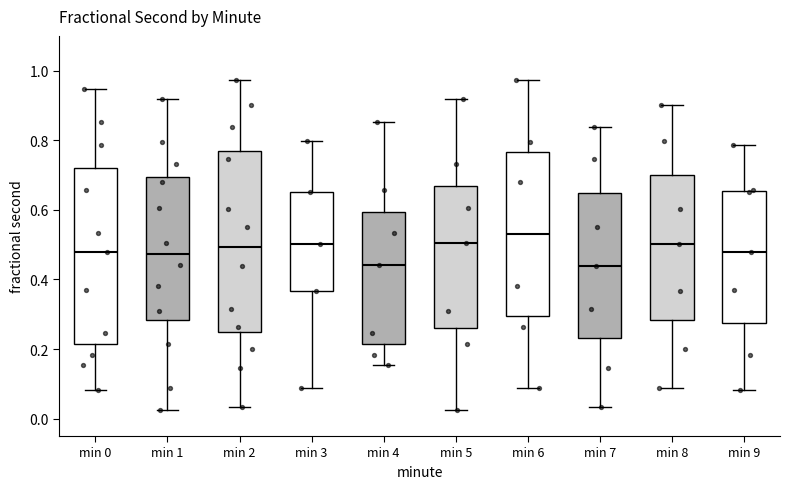

Reading left to right, read every box against the y-axis: the position of its median line, the range the box covers, and the ends of its whiskers. The values are not printed on the chart, so give them approximately, as read against the axis.

min 0: median 0.48, box 0.22 to 0.72, whiskers 0.08 to 0.94
min 1: median 0.48, box 0.28 to 0.70, whiskers 0.02 to 0.92
min 2: median 0.50, box 0.24 to 0.76, whiskers 0.04 to 0.98
min 3: median 0.50, box 0.36 to 0.66, whiskers 0.08 to 0.80
min 4: median 0.44, box 0.22 to 0.60, whiskers 0.16 to 0.86
min 5: median 0.50, box 0.26 to 0.66, whiskers 0.02 to 0.92
min 6: median 0.54, box 0.30 to 0.76, whiskers 0.08 to 0.98
min 7: median 0.44, box 0.24 to 0.64, whiskers 0.04 to 0.84
min 8: median 0.50, box 0.28 to 0.70, whiskers 0.08 to 0.90
min 9: median 0.48, box 0.28 to 0.66, whiskers 0.08 to 0.78